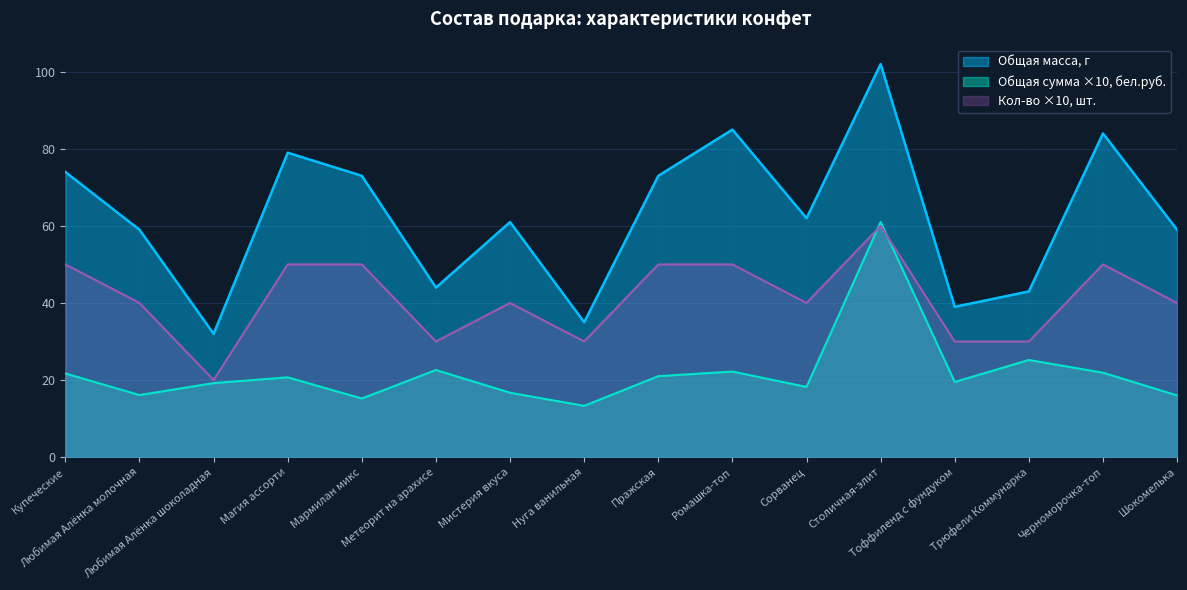

True or false: Общая сумма, бел.руб. and Общая масса, г cross at least once.

False